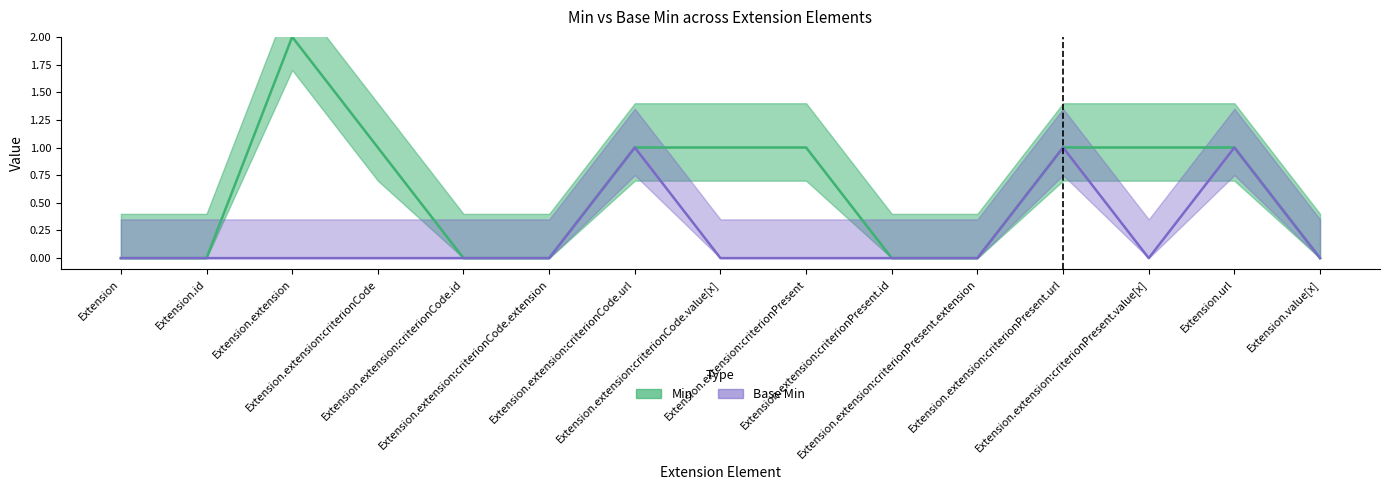

Reading right to left, what are all the values shown in this chart?

Min: Extension.value[x]=0	Extension.url=1	Extension.extension:criterionPresent.value[x]=1	Extension.extension:criterionPresent.url=1	Extension.extension:criterionPresent.extension=0	Extension.extension:criterionPresent.id=0	Extension.extension:criterionPresent=1	Extension.extension:criterionCode.value[x]=1	Extension.extension:criterionCode.url=1	Extension.extension:criterionCode.extension=0	Extension.extension:criterionCode.id=0	Extension.extension:criterionCode=1	Extension.extension=2	Extension.id=0	Extension=0
Base Min: Extension.value[x]=0	Extension.url=1	Extension.extension:criterionPresent.value[x]=0	Extension.extension:criterionPresent.url=1	Extension.extension:criterionPresent.extension=0	Extension.extension:criterionPresent.id=0	Extension.extension:criterionPresent=0	Extension.extension:criterionCode.value[x]=0	Extension.extension:criterionCode.url=1	Extension.extension:criterionCode.extension=0	Extension.extension:criterionCode.id=0	Extension.extension:criterionCode=0	Extension.extension=0	Extension.id=0	Extension=0